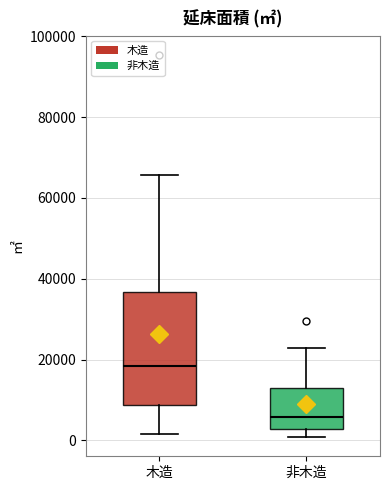

Which box is the tallest, from its lower edge to its upper edge?

木造